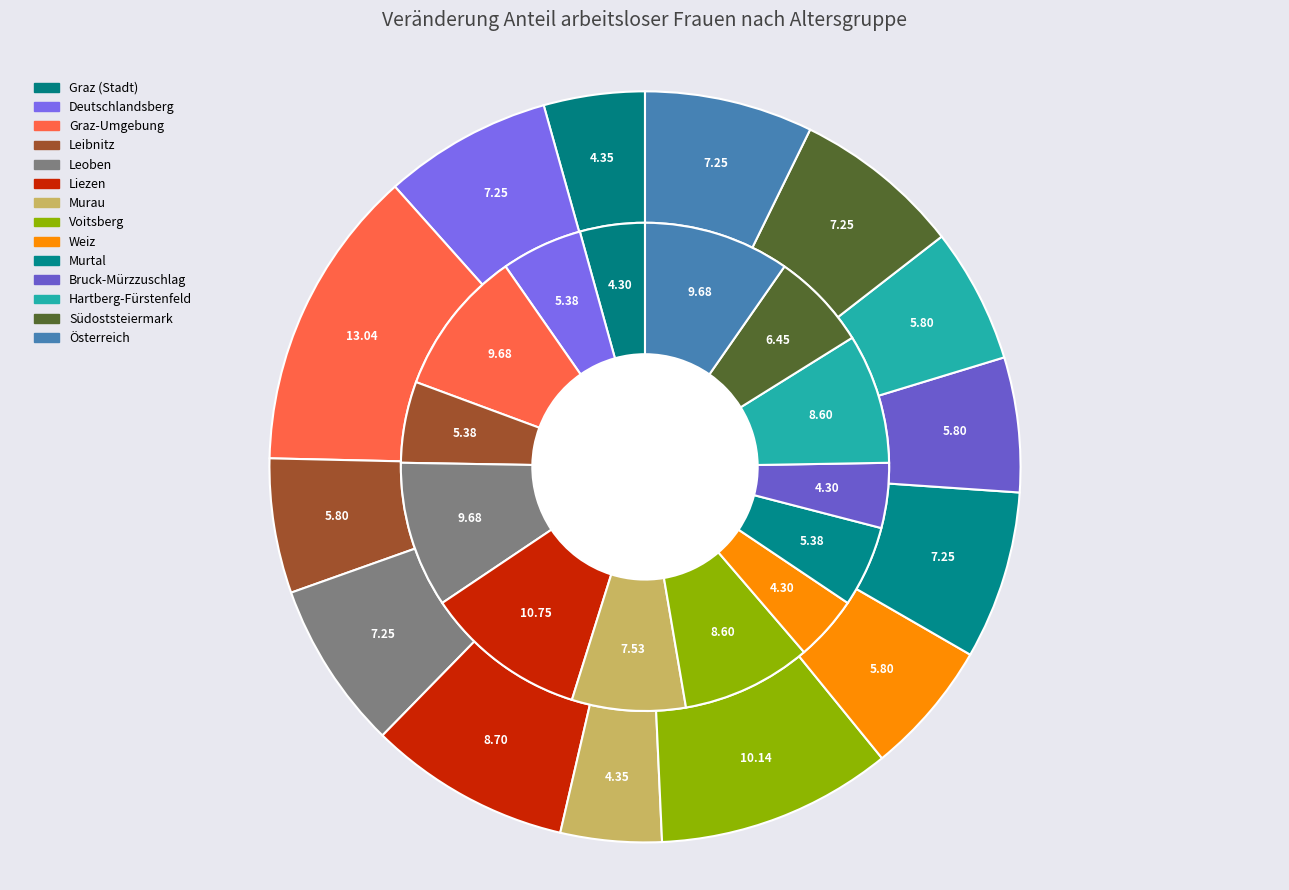

Is there a majority slice in this chart?

No